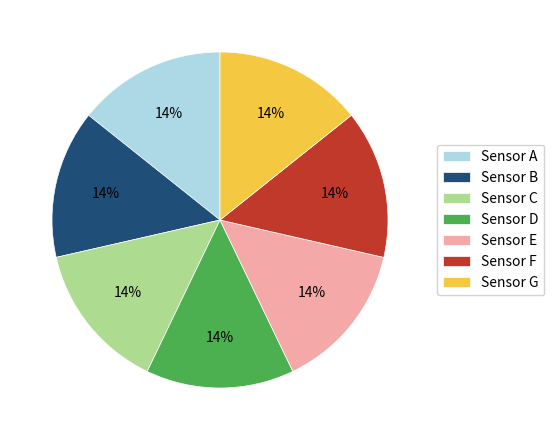

To the nearest percent, what is the average slice percentage?

14%